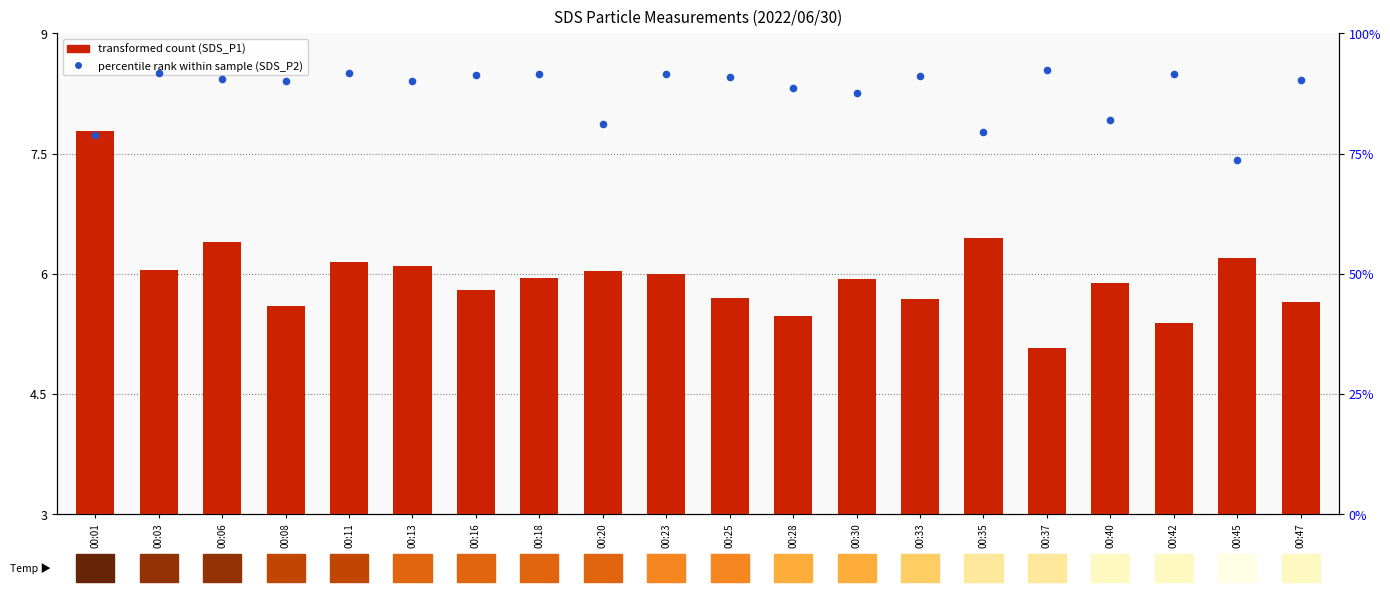

Is the value of SDS_P1 (transformed count) at 00:23 greater than the value of SDS_P2 (percentile rank within sample) at 00:42?

No